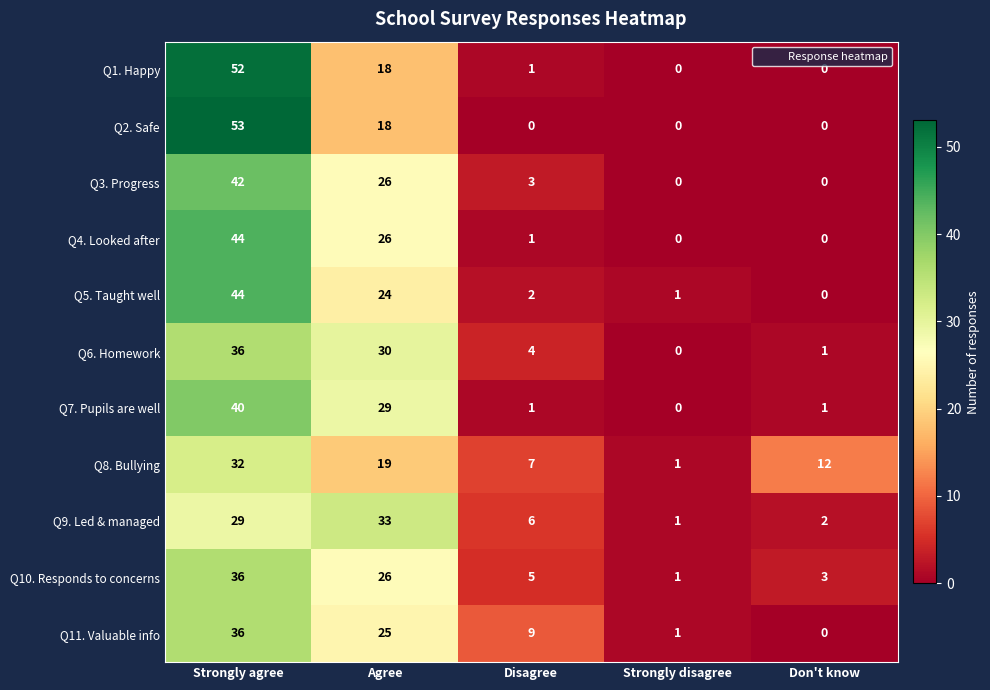

What is the difference between the maximum and minimum values in the Q5. Taught well series?

44